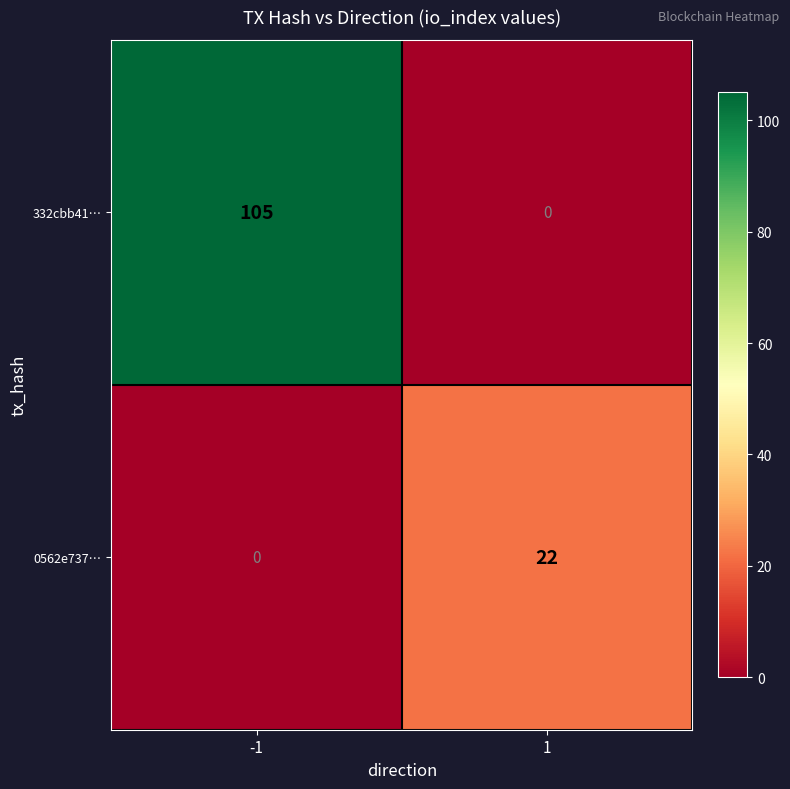

What value does the 332cbb41… series have at -1?

105